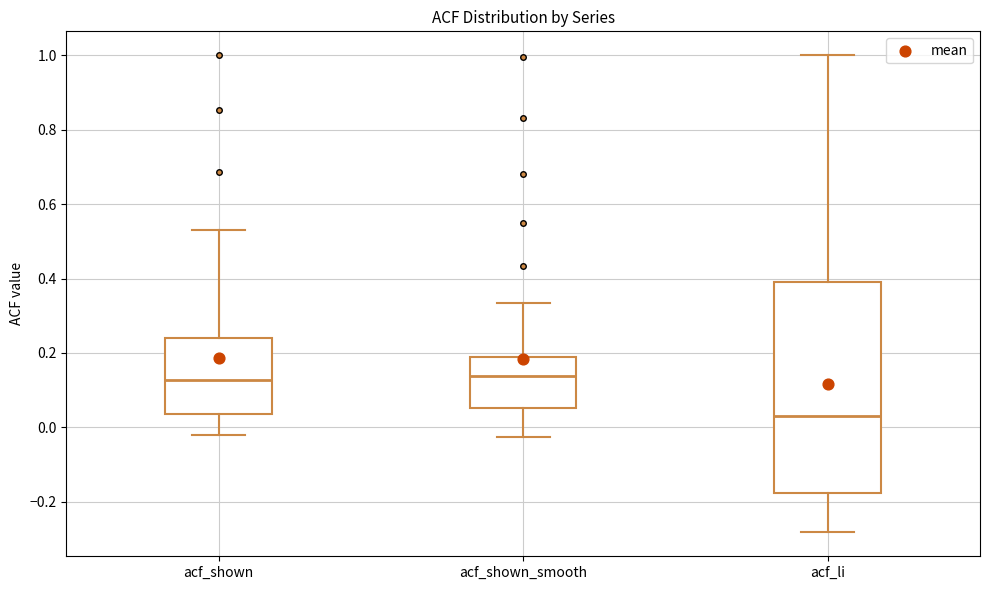

Where does the upper whisker of the box for acf_shown_smooth end on the y-axis? The values are not printed on the chart, so give them approximately, as read against the axis.

0.34